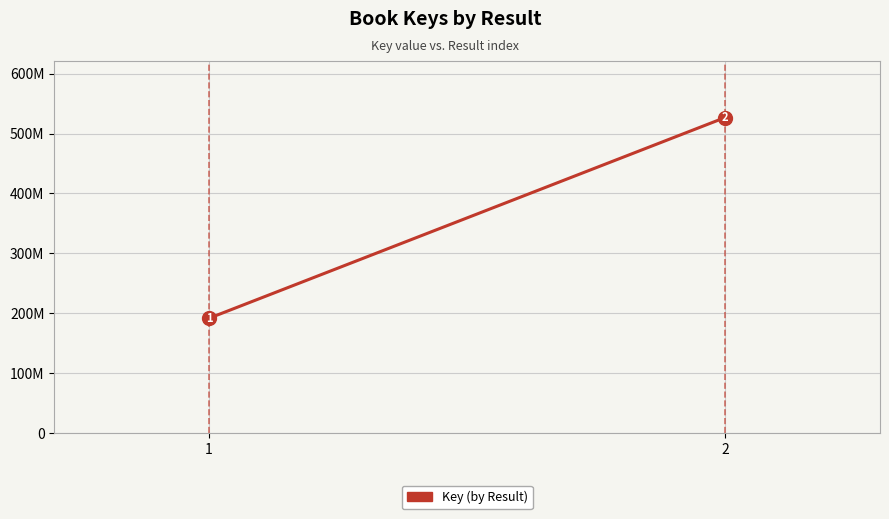

What is the maximum value shown in the chart?

526775827